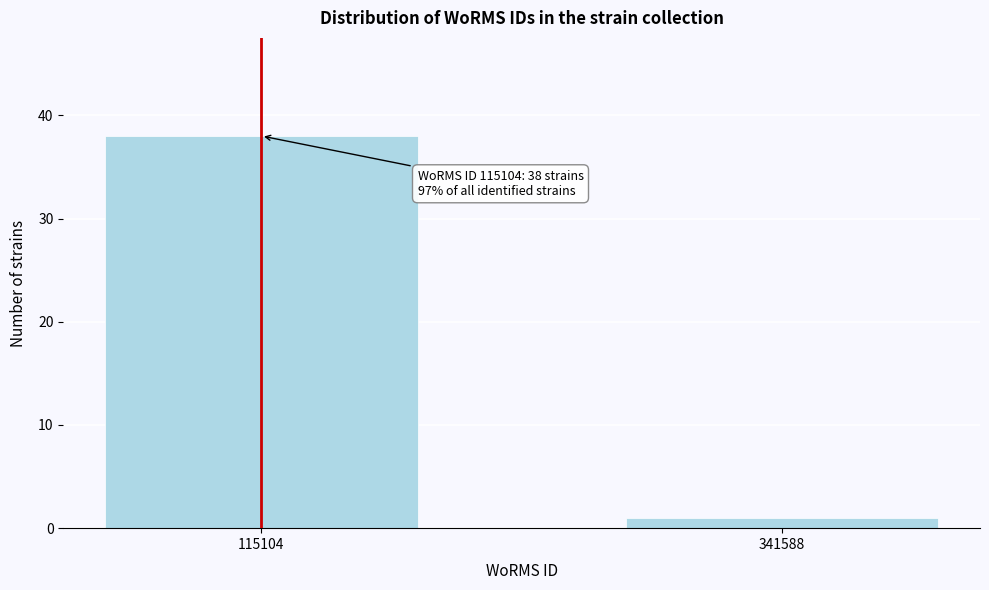

Reading left to right, transcribe all the data shown in this chart.

38	1